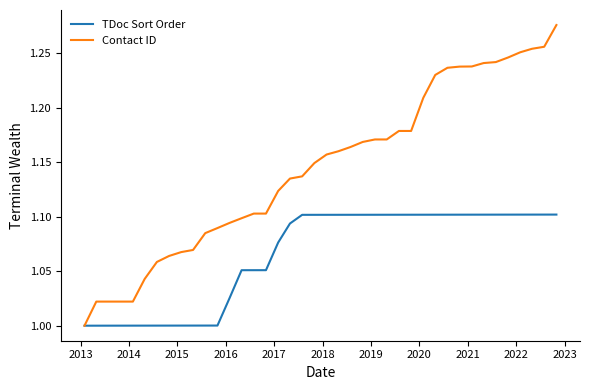

Rank the series by their average value, from lowest to highest.

TDoc Sort Order, Contact ID